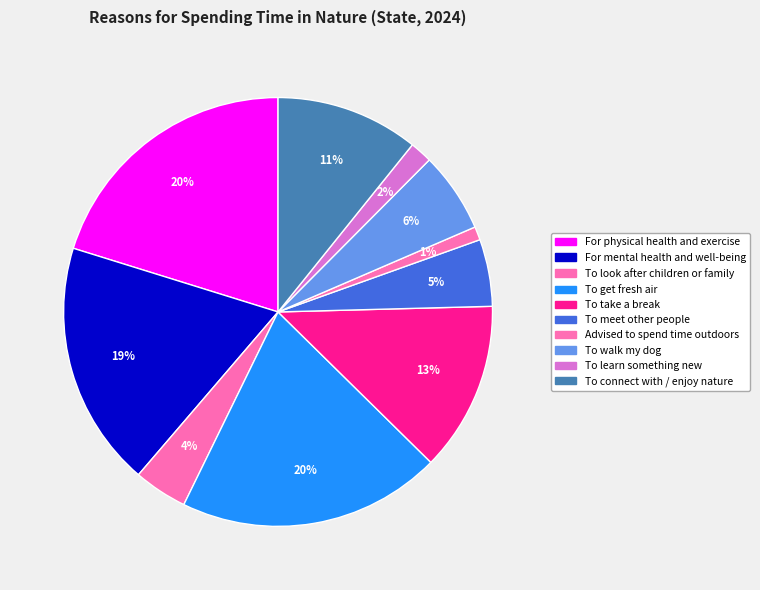

How many slices are in this pie chart?

10